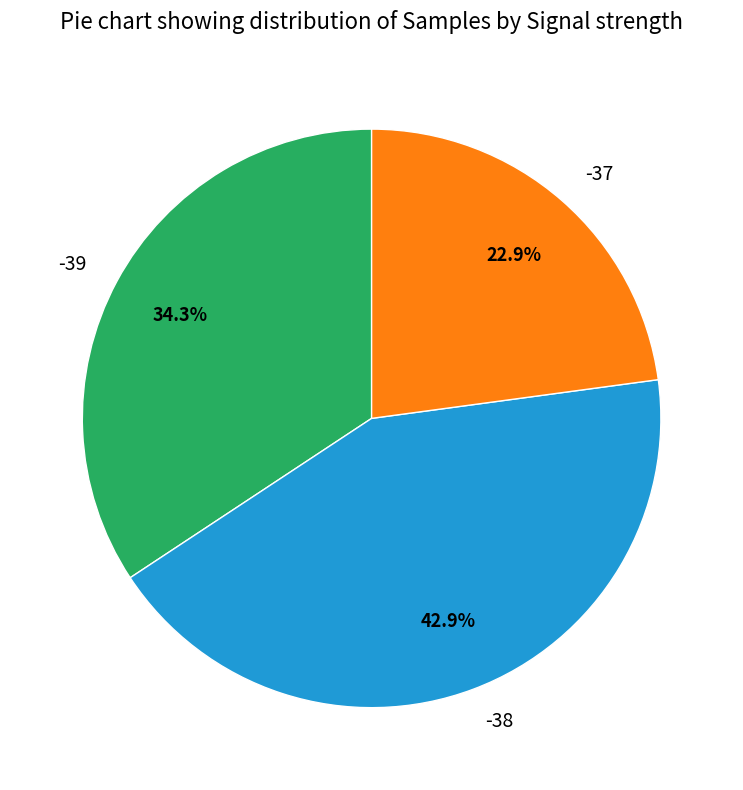

Which slice is the smallest?

-37